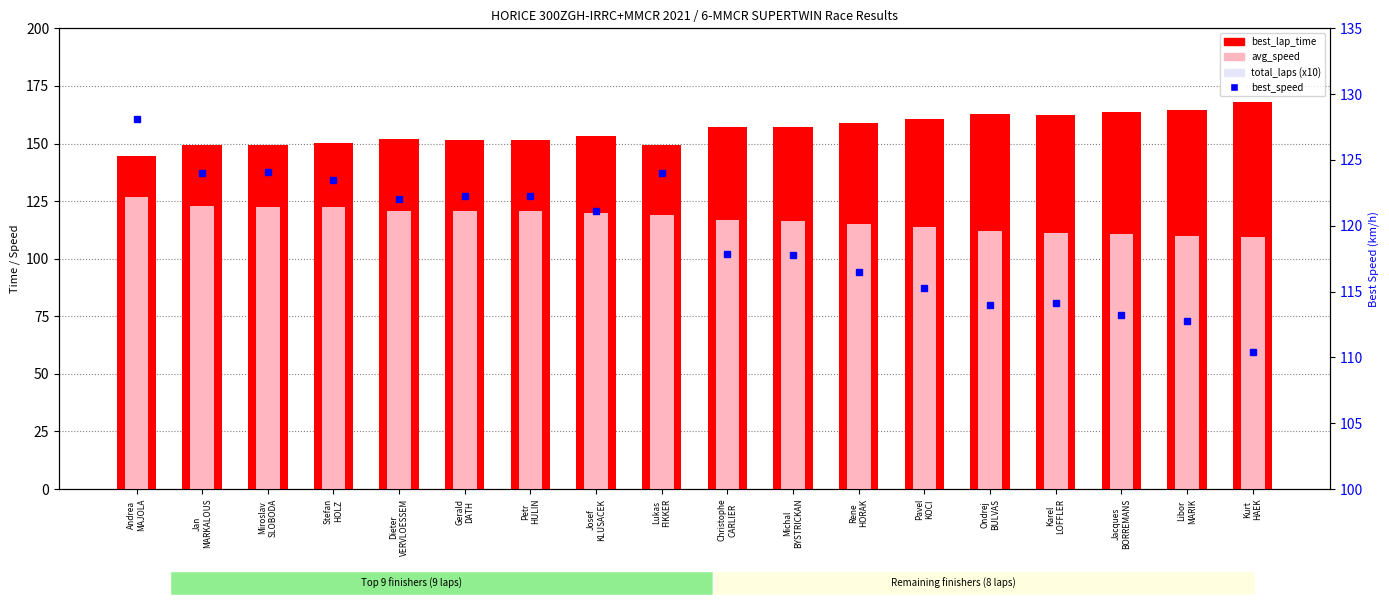

Read the avg_speed value at Petr
HULIN.

120.6